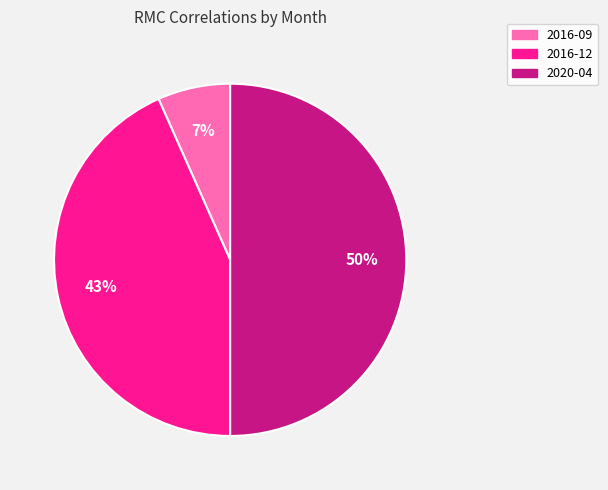

To the nearest percent, what percentage of the pie is 2016-09?

7%